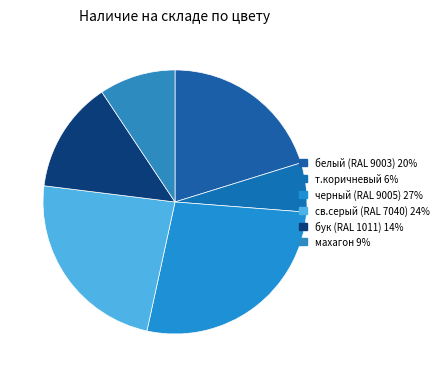

Is махагон the majority of the pie?

No